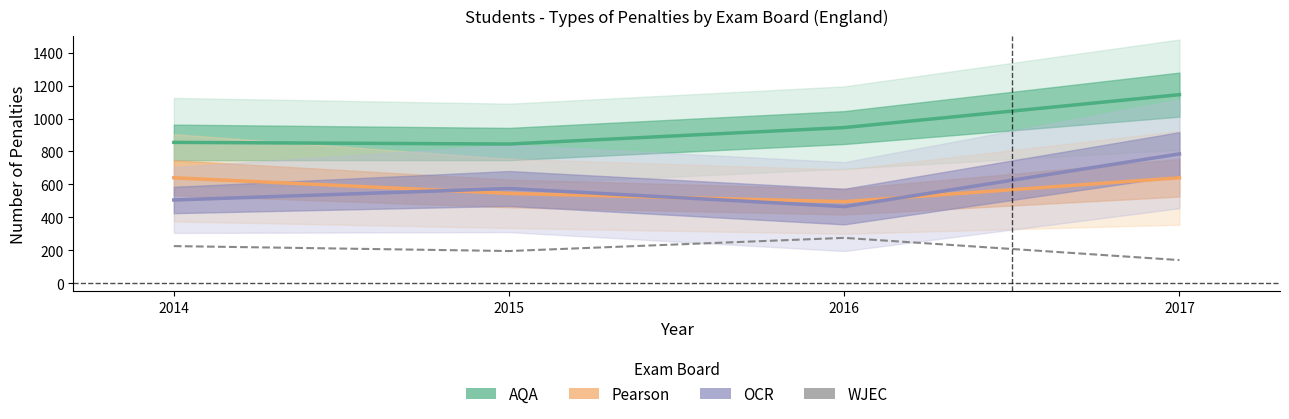

How many data points does each series have?

4